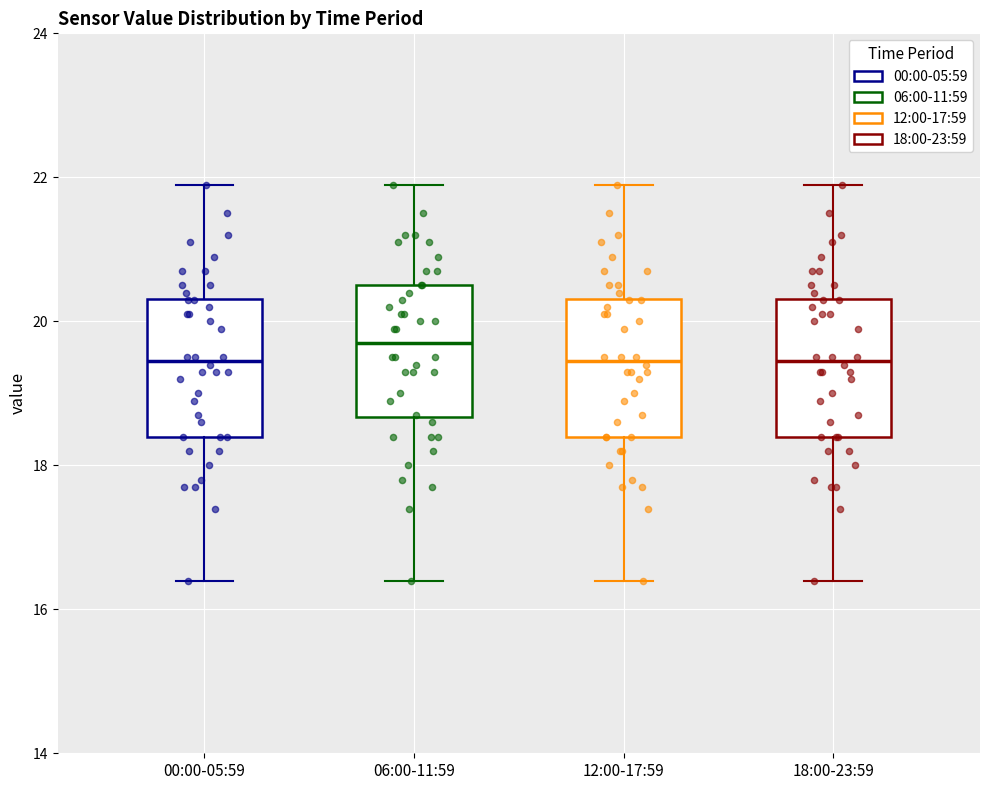

Which box has the highest median line?

06:00-11:59